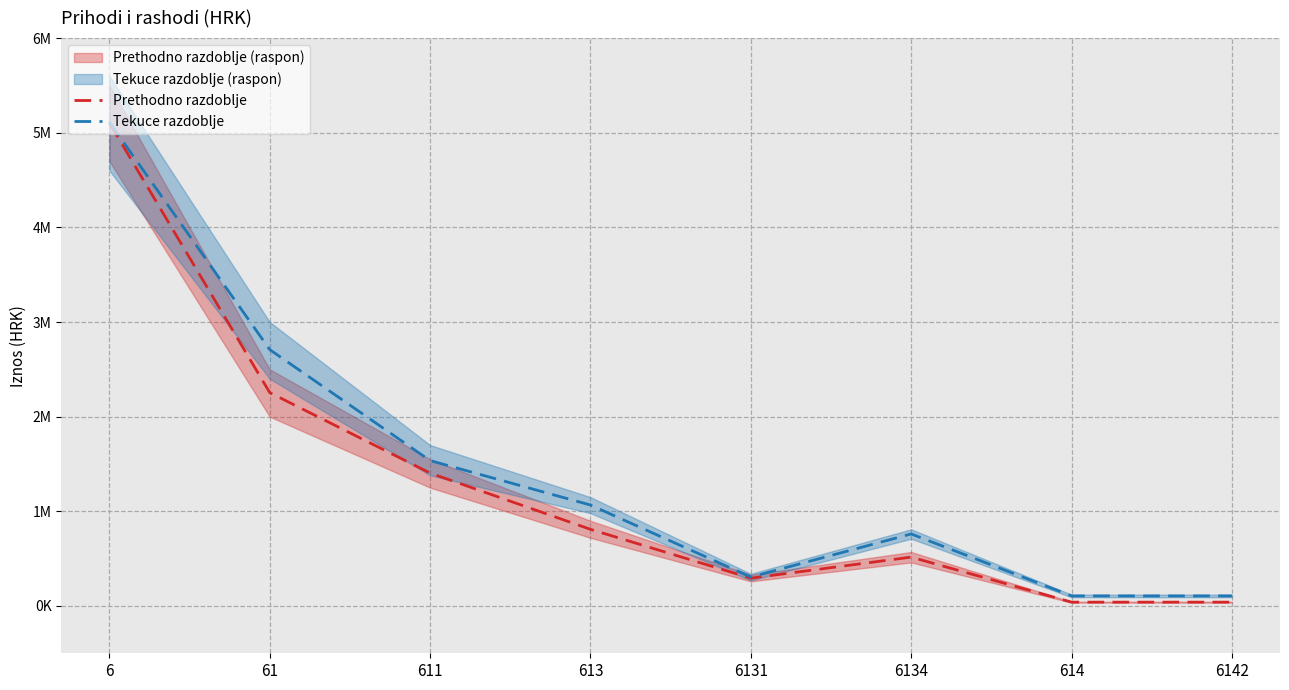

How many lines are shown in the chart?

2